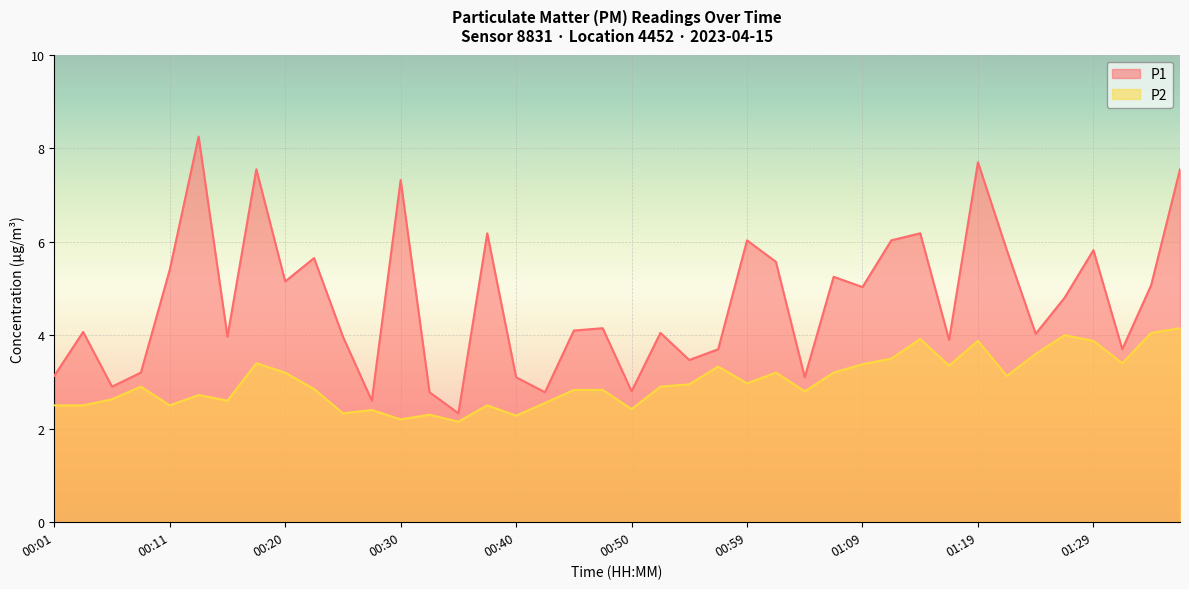

Read the P1 value at 01:26.

4.8